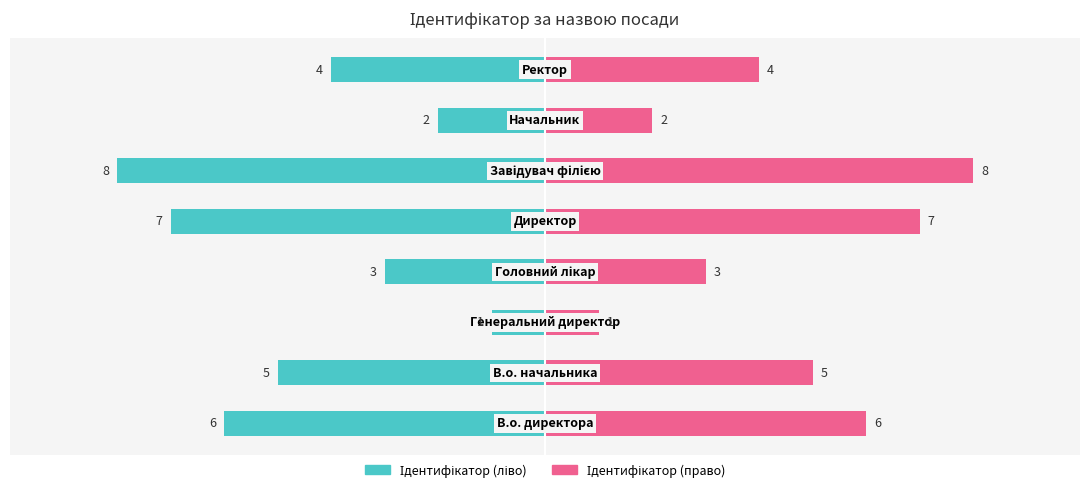

Is the value of Ідентифікатор (право) at 7 greater than the value of Ідентифікатор (ліво) at 0?

Yes